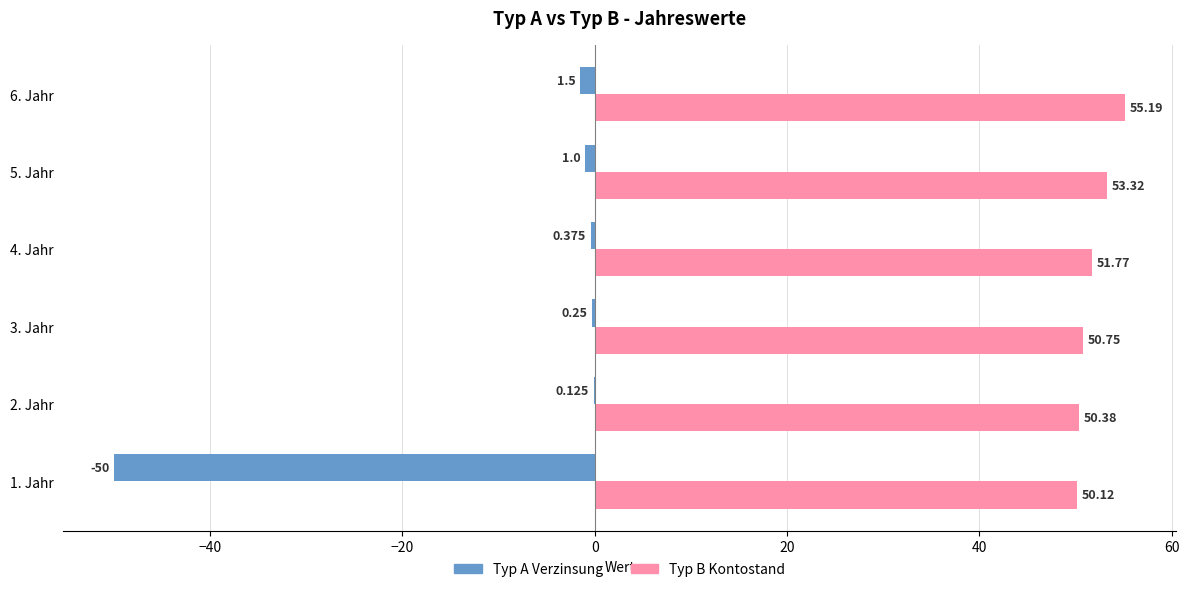

Which series has the largest total across all categories?

Typ B Kontostand